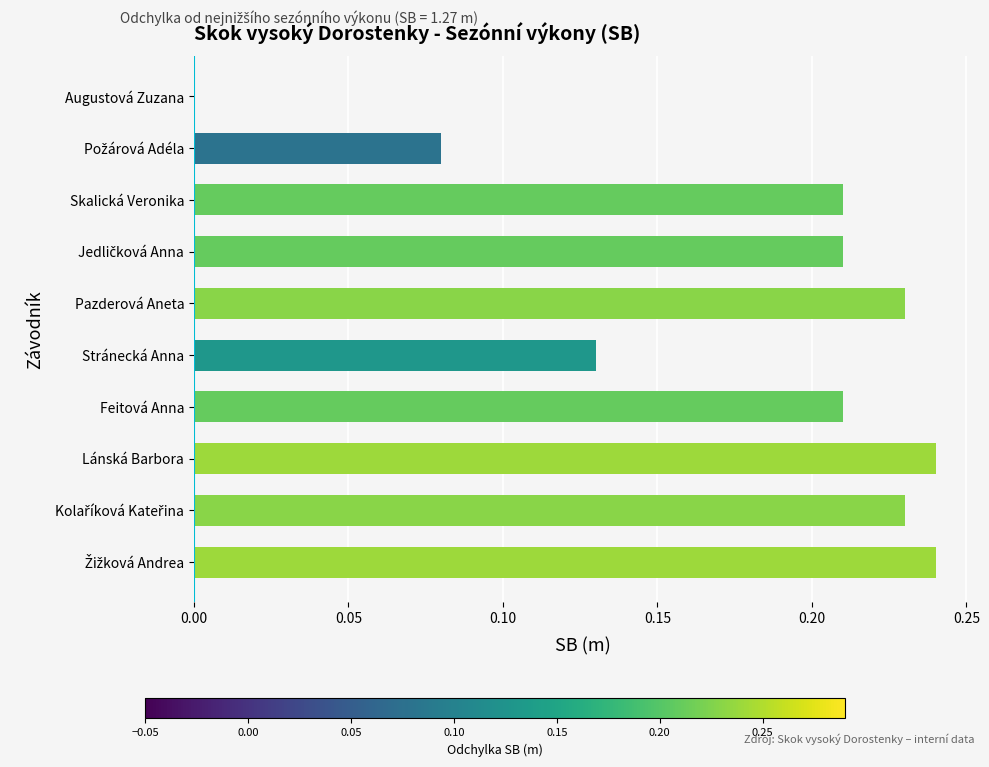

Which has a higher value, Feitová Anna or Augustová Zuzana?

Feitová Anna